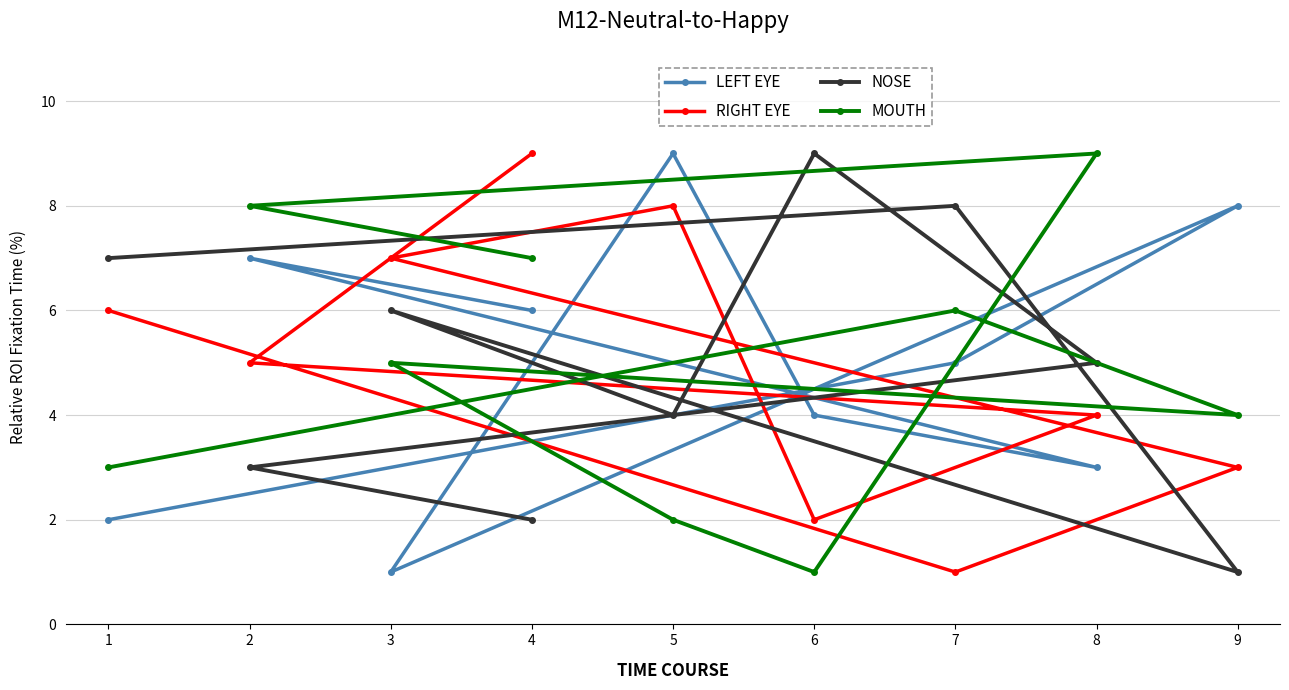

Where is MOUTH nearest to the value 5?

3